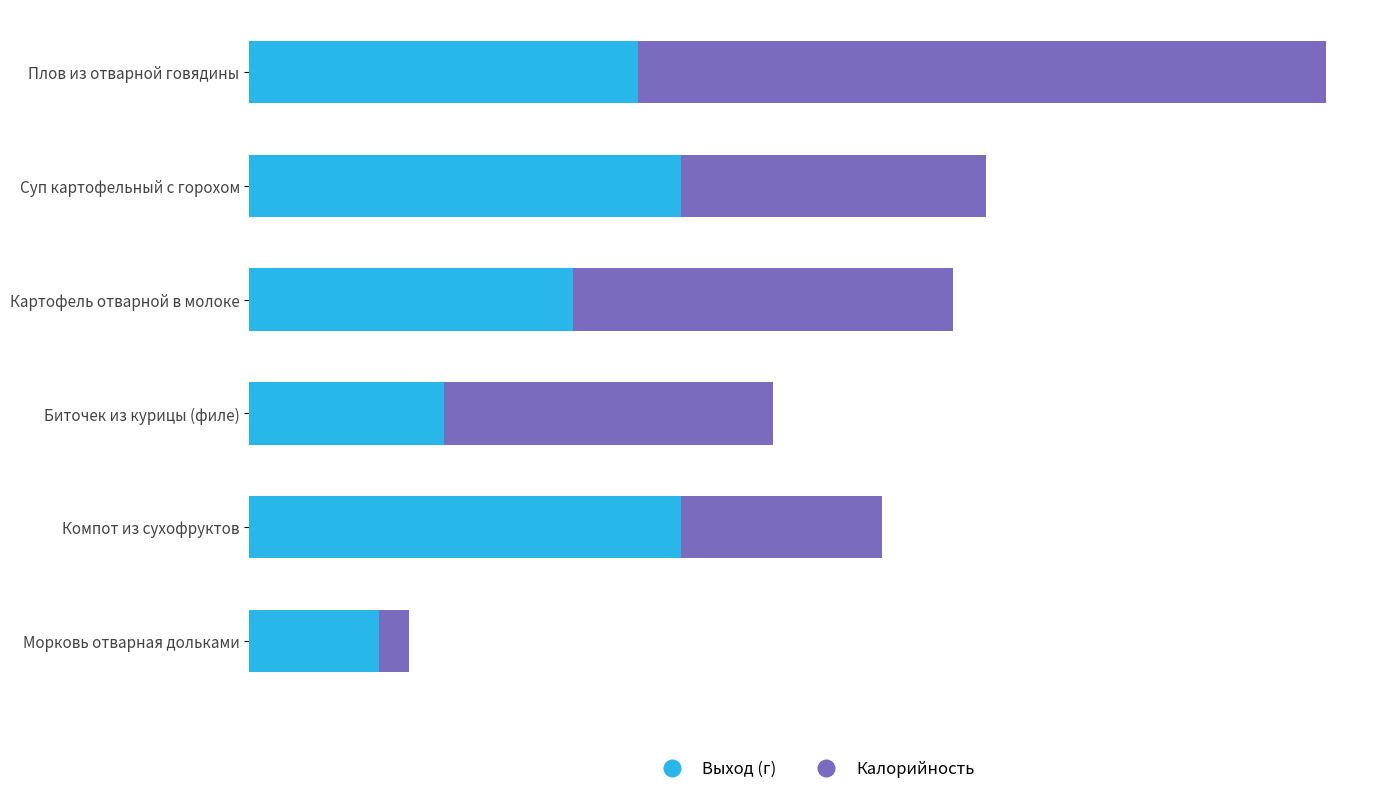

What is the average value of the Калорийность series?

149.3